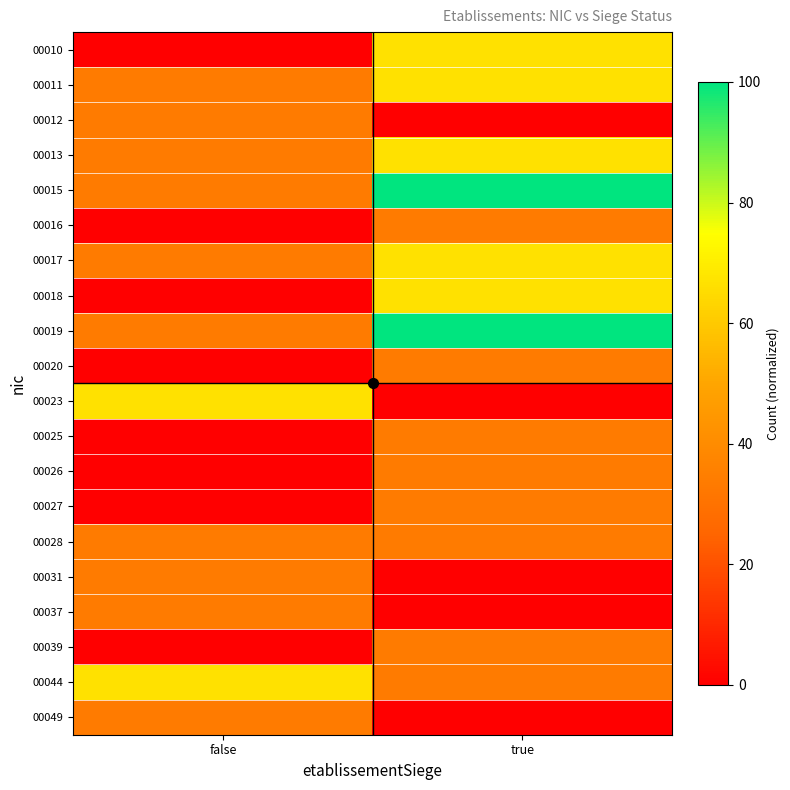

Reading left to right, transcribe all the data shown in this chart.

00010: false=0.0	true=66.7
00011: false=33.3	true=66.7
00012: false=33.3	true=0.0
00013: false=33.3	true=66.7
00015: false=33.3	true=100.0
00016: false=0.0	true=33.3
00017: false=33.3	true=66.7
00018: false=0.0	true=66.7
00019: false=33.3	true=100.0
00020: false=0.0	true=33.3
00023: false=66.7	true=0.0
00025: false=0.0	true=33.3
00026: false=0.0	true=33.3
00027: false=0.0	true=33.3
00028: false=33.3	true=33.3
00031: false=33.3	true=0.0
00037: false=33.3	true=0.0
00039: false=0.0	true=33.3
00044: false=66.7	true=33.3
00049: false=33.3	true=0.0